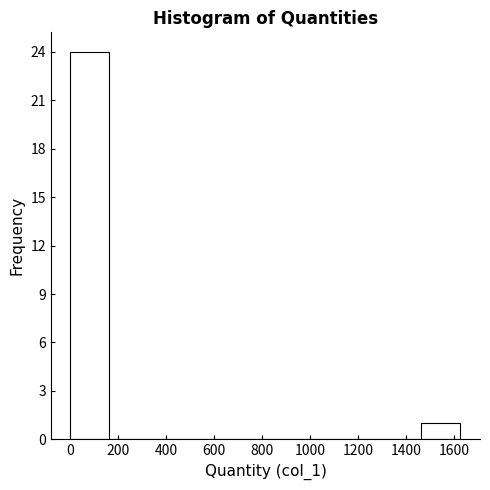

Reading left to right, list every bar in this chart as the range it spans on the x-axis followed by its height. Neither the bar edges nor the heights are printed on the chart, so give them approximately, as read against the axes.

0 to 160: 24
160 to 320: 0
320 to 480: 0
480 to 660: 0
660 to 820: 0
820 to 980: 0
980 to 1140: 0
1140 to 1300: 0
1300 to 1460: 0
1460 to 1620: 1